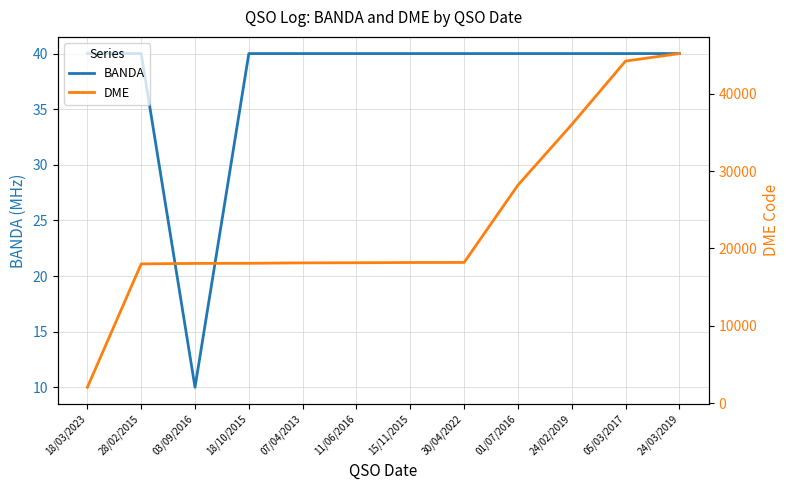

What is the average value of the BANDA series?

38